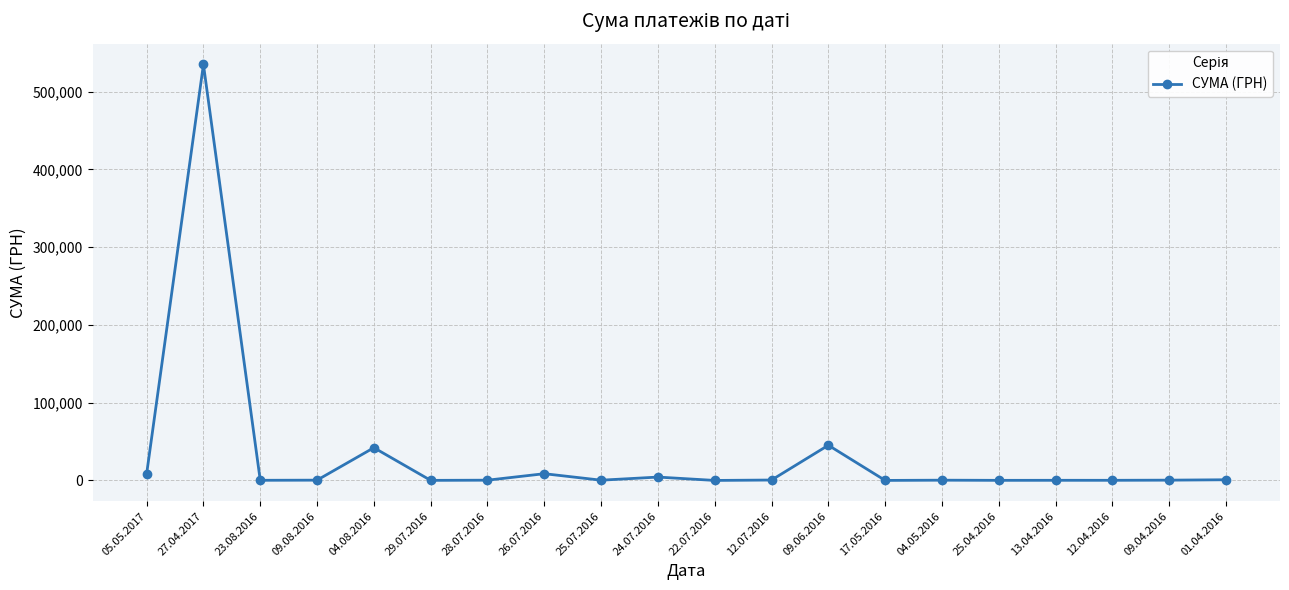

What is the maximum value shown in the chart?

534888.2